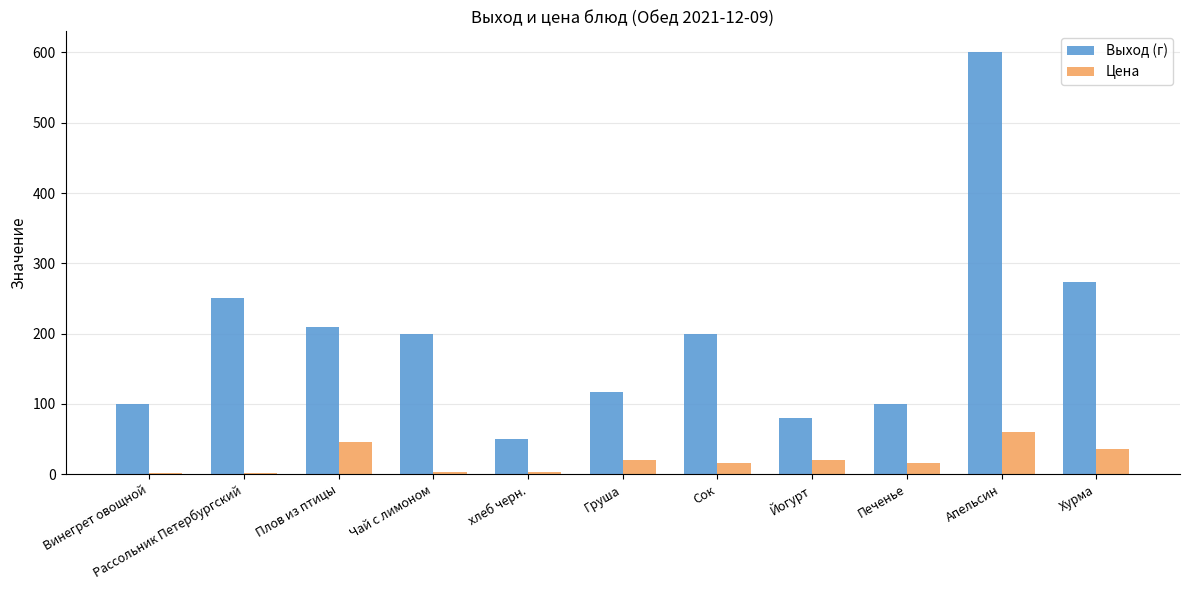

What is the average value of the Цена series?

20.3